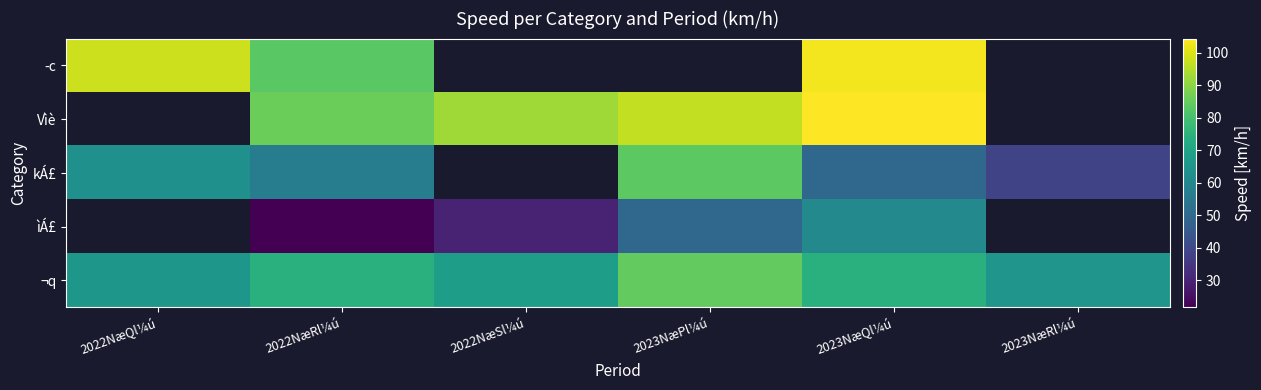

What is the difference between the maximum and minimum values in the ¬q series?

19.6